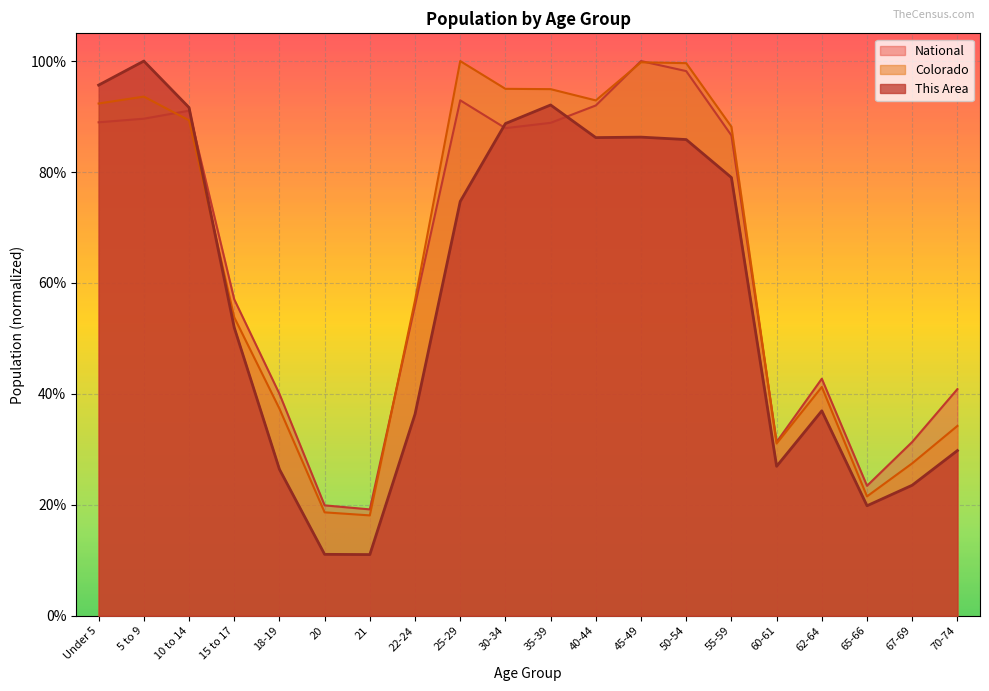

Which series has the largest total across all categories?

Colorado